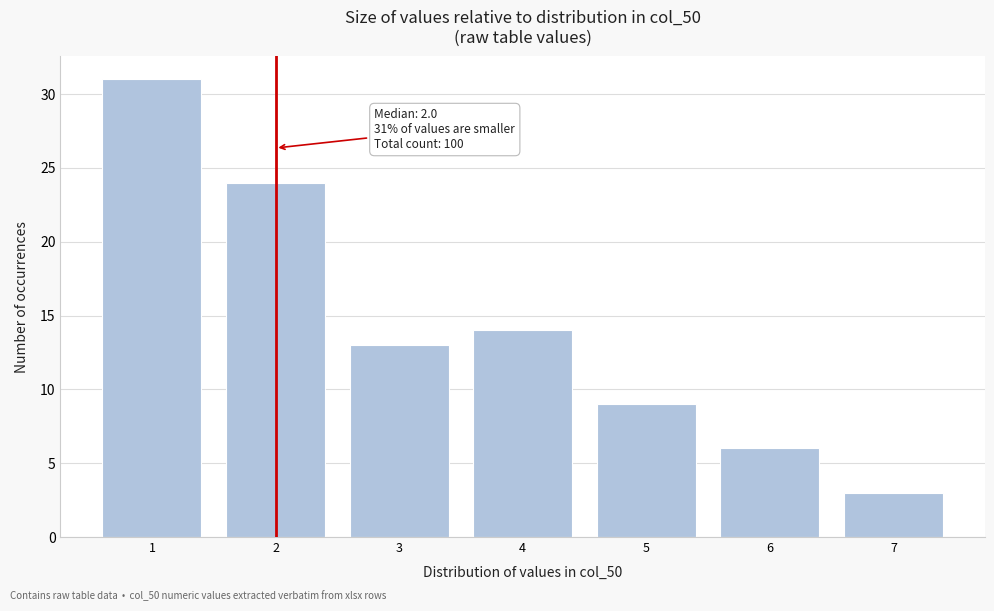

Reading left to right, what are all the values shown in this chart?

1=31	2=24	3=13	4=14	5=9	6=6	7=3